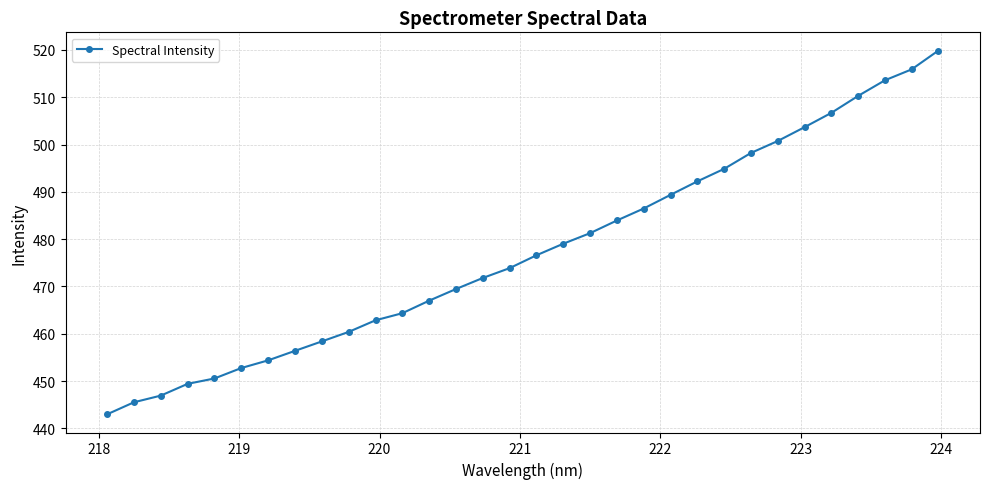

What is the difference between the second highest and second lowest values?

70.4